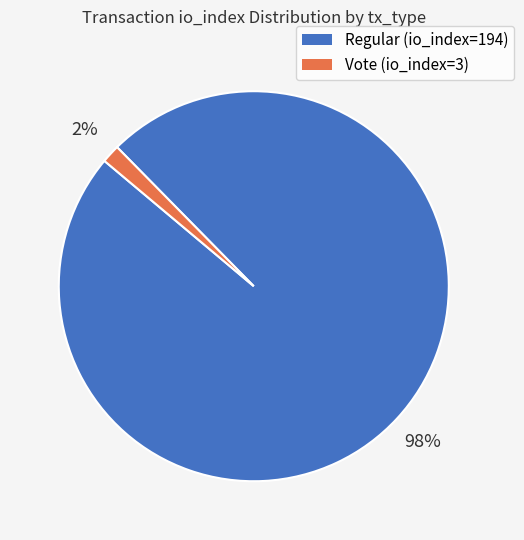

Combined, do Regular (io_index=194) and Vote (io_index=3) account for over 50%?

Yes